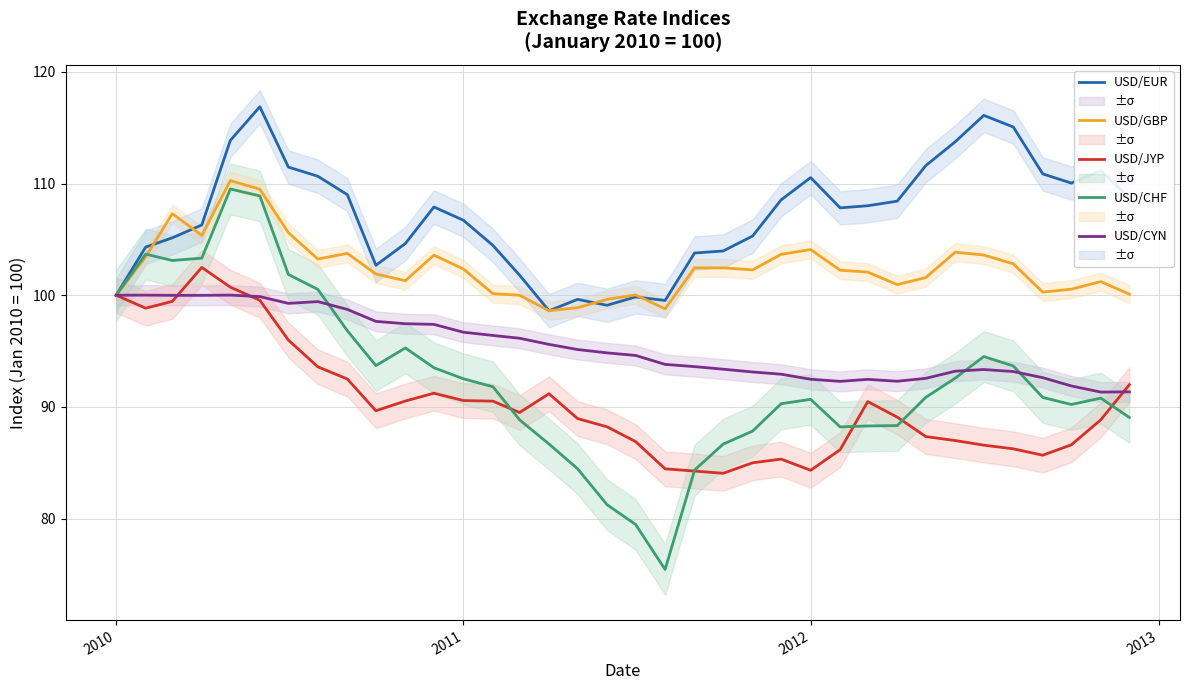

True or false: USD/CYN and USD/GBP intersect in this chart.

False